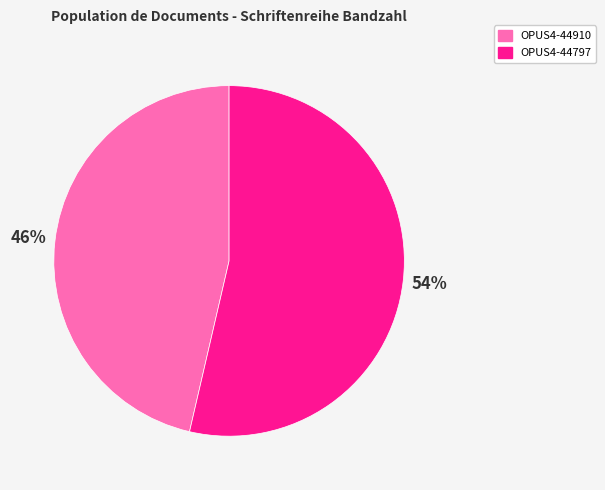

Count the number of slices in the pie.

2